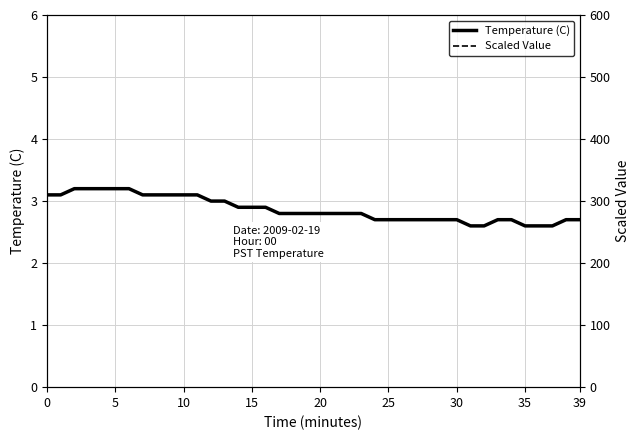

True or false: Temperature (C) has a value of 2.9 at 15.

True